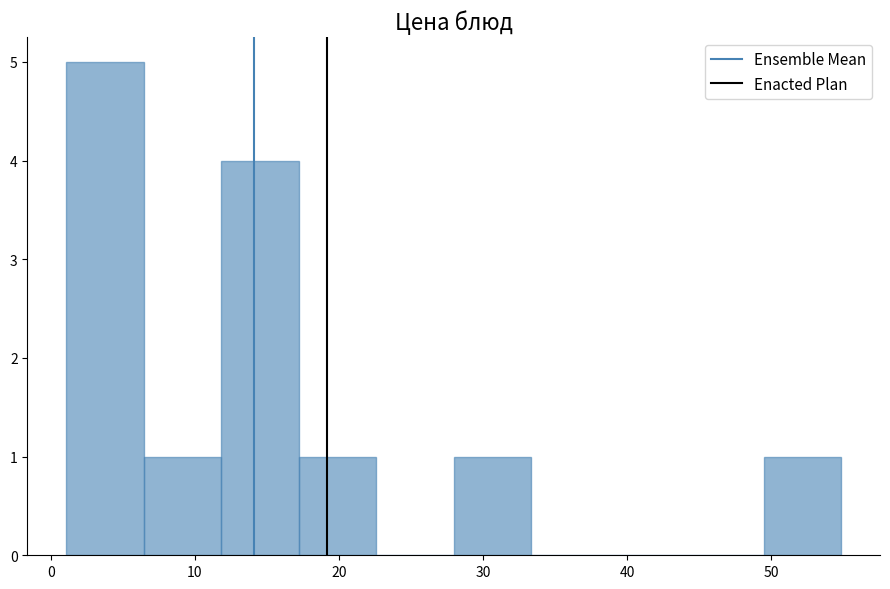

Which range on the x-axis has the tallest bar?

1 to 6